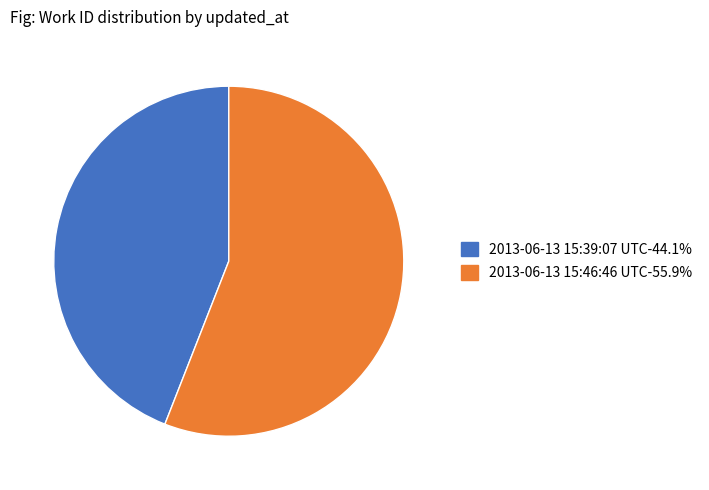

True or false: 2013-06-13 15:46:46 UTC accounts for 65% of the total.

False